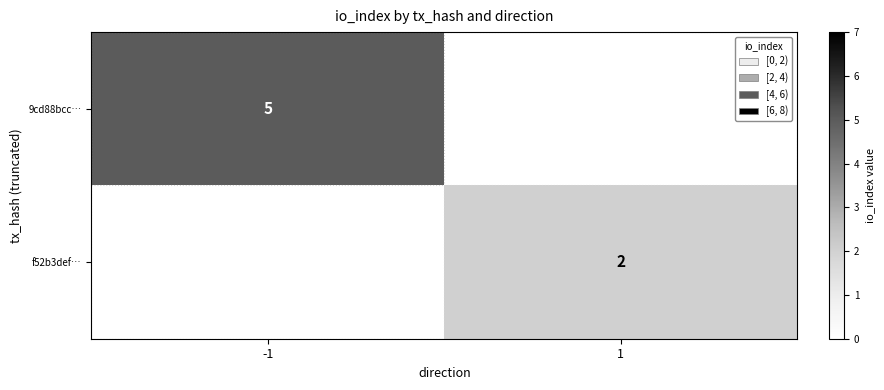

Between 1 and -1, which is larger?

-1